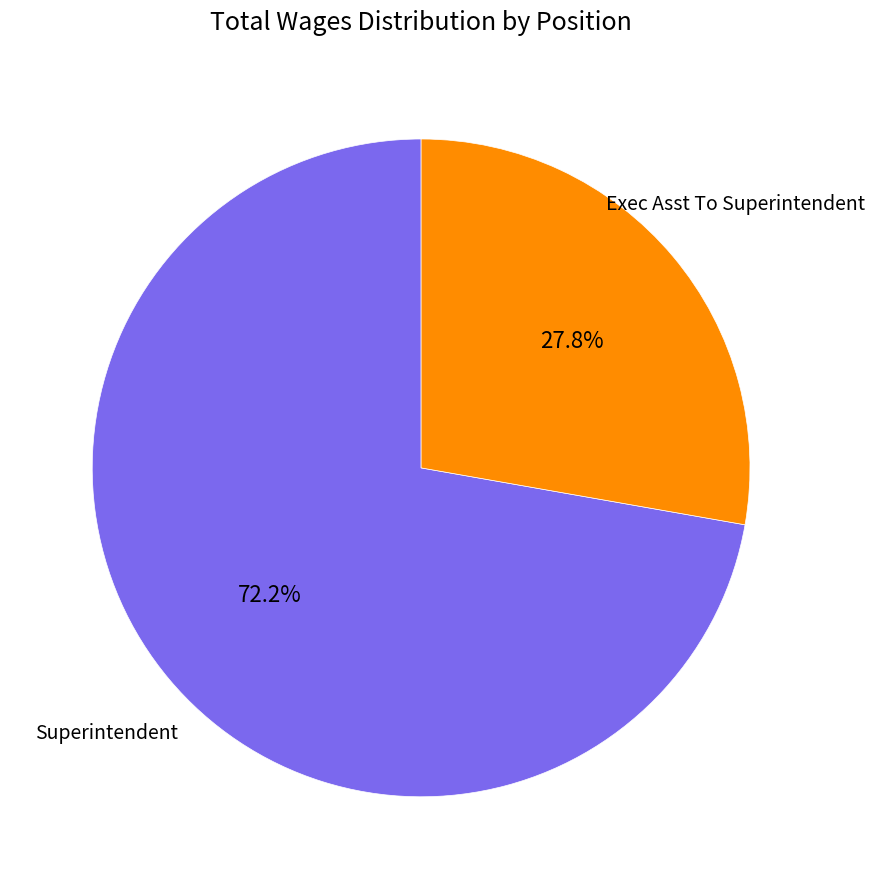

What percentage is NOT represented by Superintendent?

27.8%